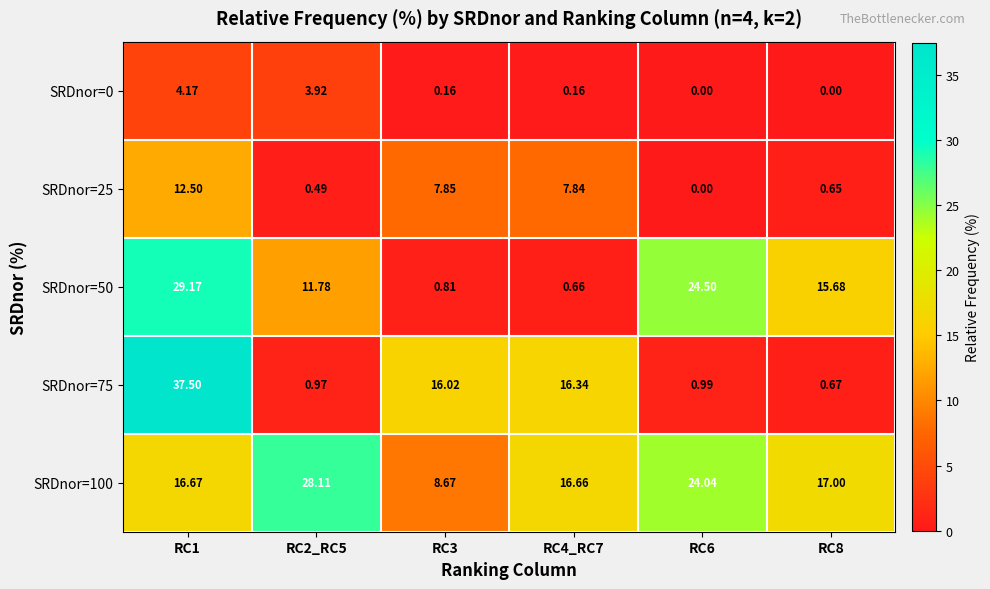

Is the value of SRDnor=50 at RC4_RC7 greater than the value of SRDnor=25 at RC8?

Yes